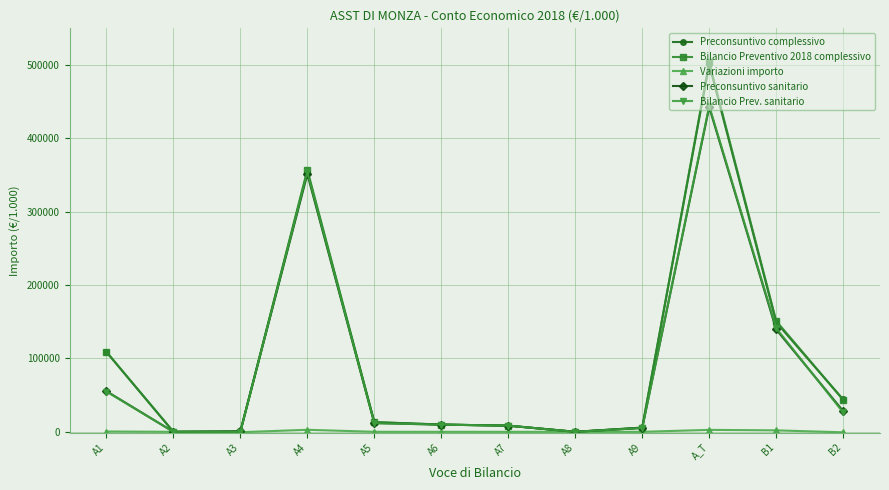

What position from the left is A2?

2